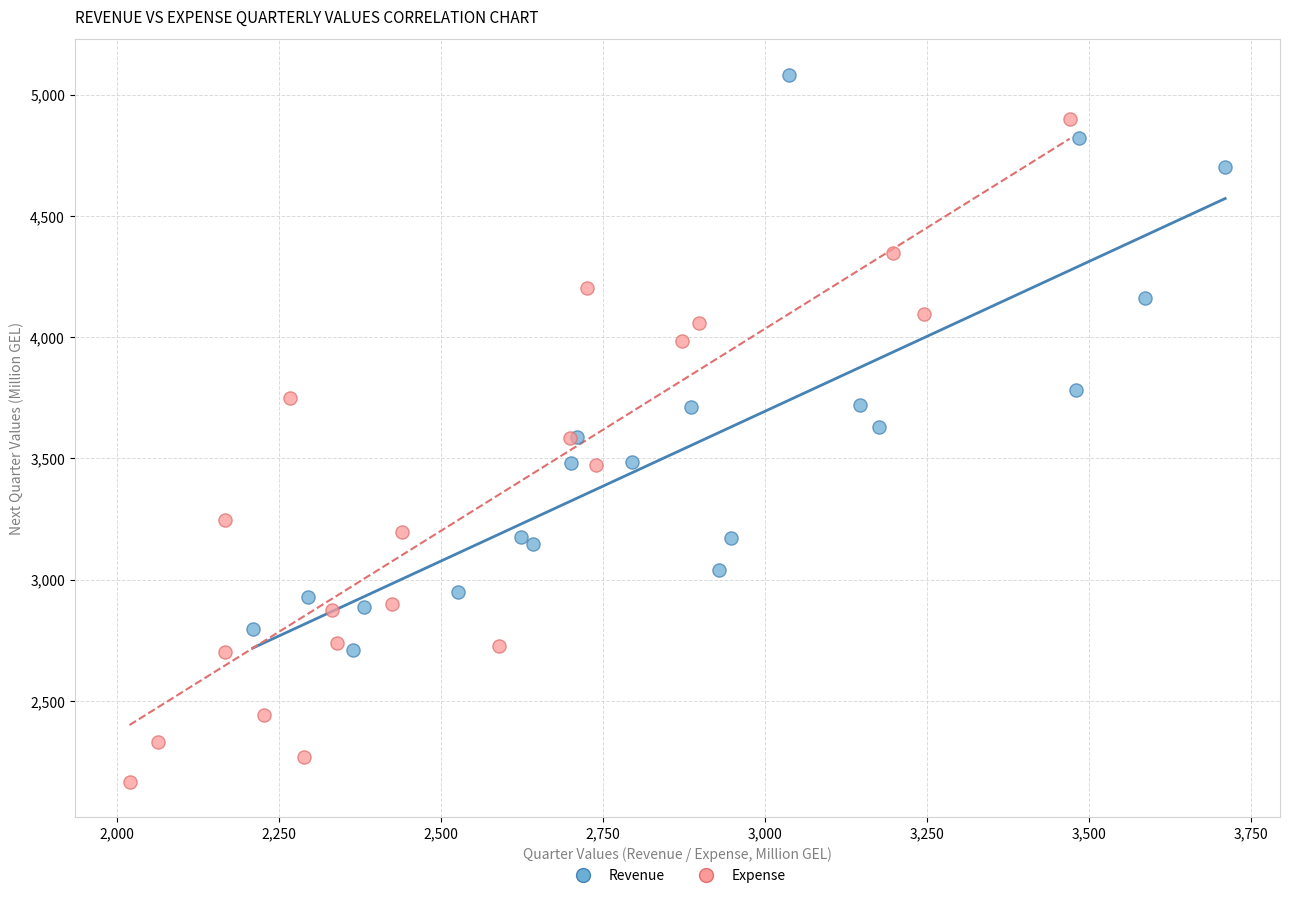

Which series reaches the maximum Y coordinate?

Revenue